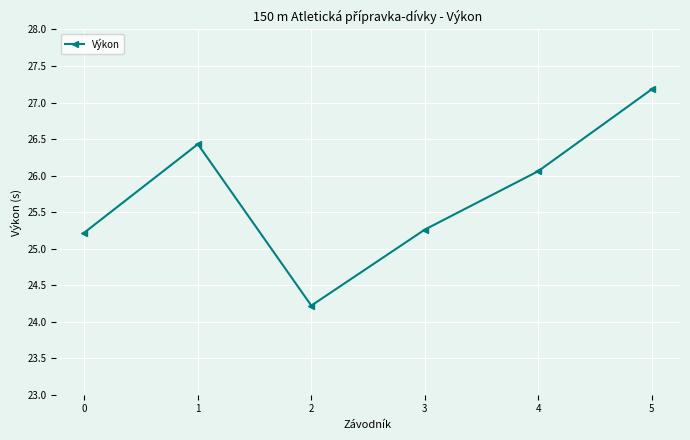

Reading left to right, list all the values displayed in this chart.

25.2	26.4	24.2	25.3	26.1	27.2